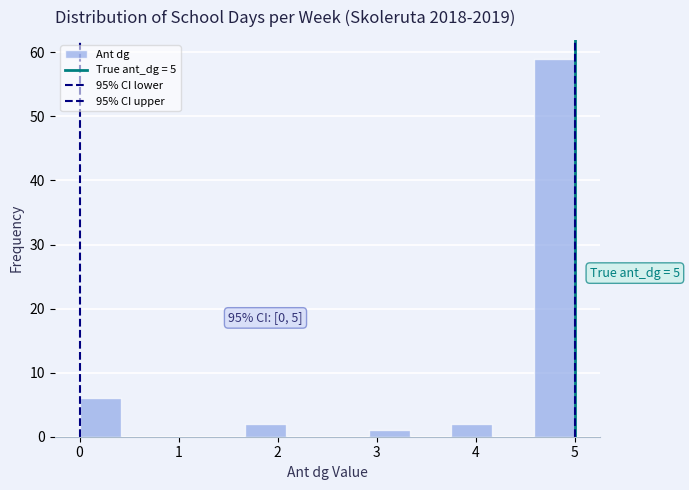

Which range on the x-axis has the tallest bar?

4.6 to 5.0